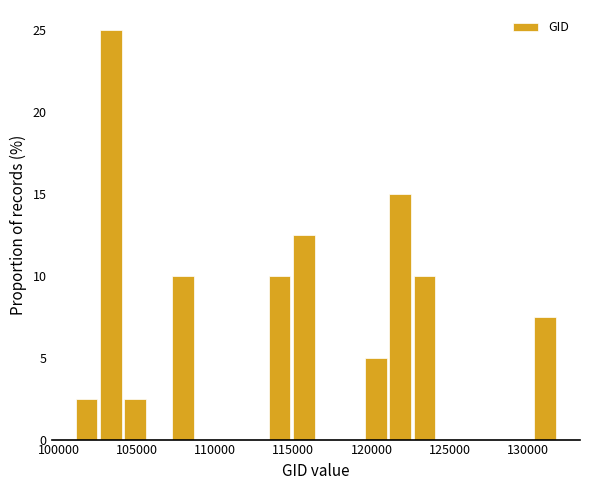

Read against the x-axis, roughly where is the centre of the tallest bar?

103500